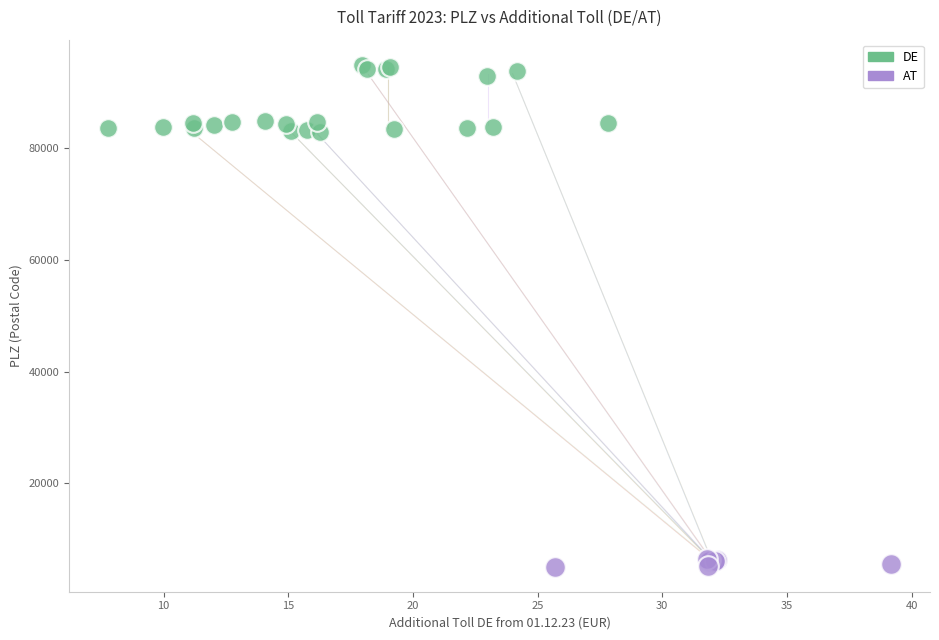

Which series has the largest Y range (max minus min)?

DE